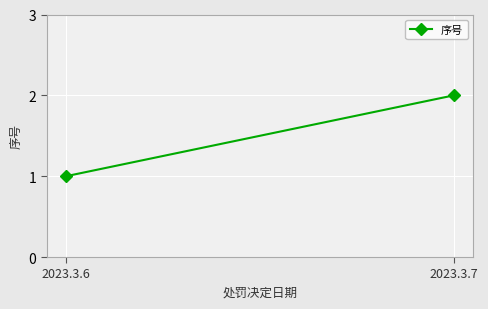

What is the sum of the values at 2023.3.6 and 2023.3.7?

3